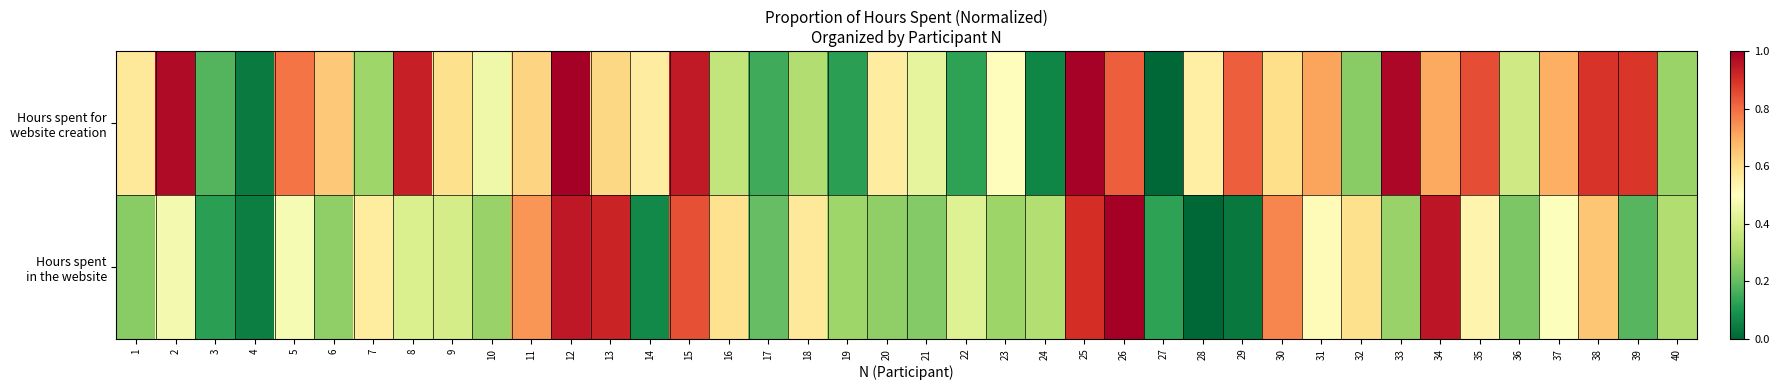

What is the greatest value displayed?

1.0